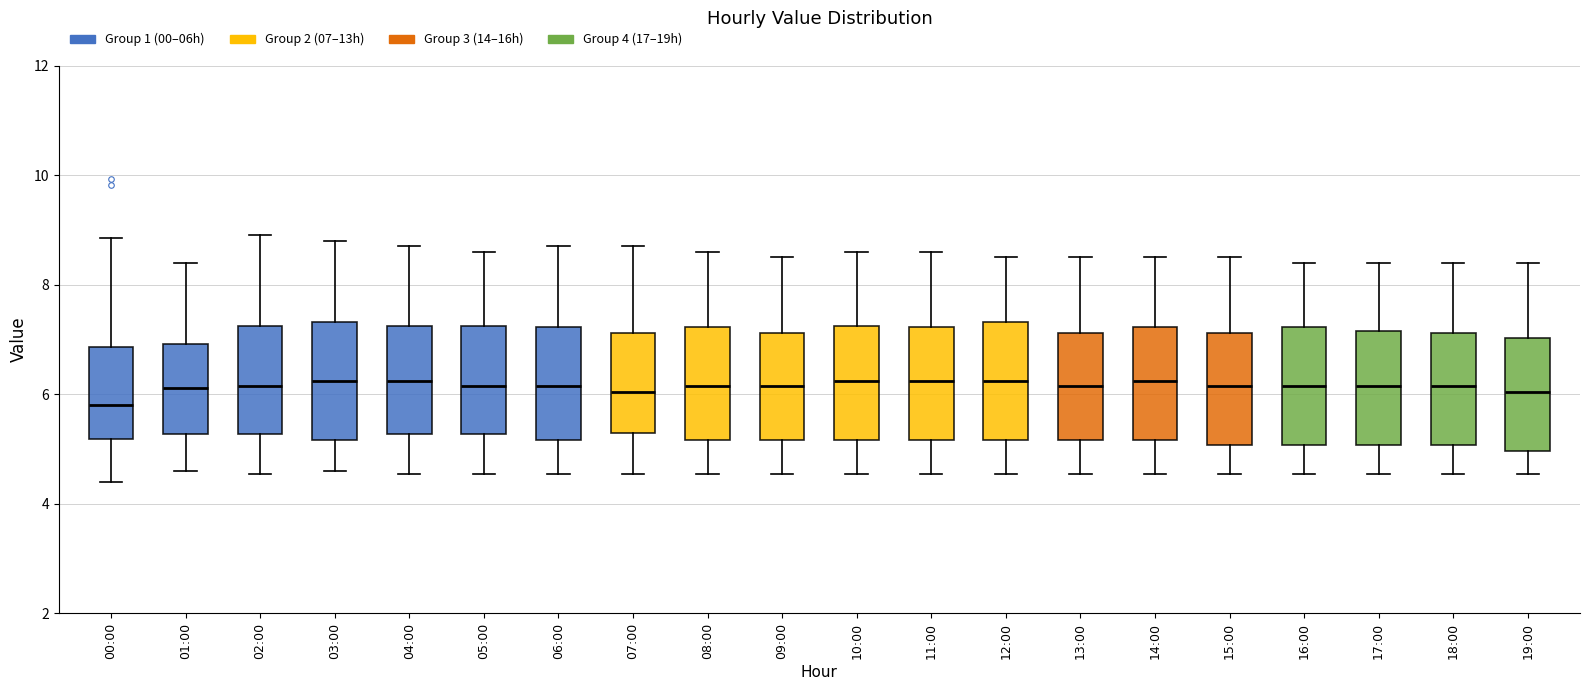

Reading left to right, transcribe this box plot: for each box, give where its median line is, the range the box spans, and where its two whiskers end, as read against the y-axis. The values are not printed on the chart, so give them approximately, as read against the axis.

00:00: median 5.8, box 5.2 to 6.8, whiskers 4.4 to 8.8
01:00: median 6.2, box 5.2 to 7.0, whiskers 4.6 to 8.4
02:00: median 6.2, box 5.2 to 7.2, whiskers 4.6 to 9.0
03:00: median 6.2, box 5.2 to 7.4, whiskers 4.6 to 8.8
04:00: median 6.2, box 5.2 to 7.2, whiskers 4.6 to 8.8
05:00: median 6.2, box 5.2 to 7.2, whiskers 4.6 to 8.6
06:00: median 6.2, box 5.2 to 7.2, whiskers 4.6 to 8.8
07:00: median 6.0, box 5.4 to 7.2, whiskers 4.6 to 8.8
08:00: median 6.2, box 5.2 to 7.2, whiskers 4.6 to 8.6
09:00: median 6.2, box 5.2 to 7.2, whiskers 4.6 to 8.6
10:00: median 6.2, box 5.2 to 7.2, whiskers 4.6 to 8.6
11:00: median 6.2, box 5.2 to 7.2, whiskers 4.6 to 8.6
12:00: median 6.2, box 5.2 to 7.4, whiskers 4.6 to 8.6
13:00: median 6.2, box 5.2 to 7.2, whiskers 4.6 to 8.6
14:00: median 6.2, box 5.2 to 7.2, whiskers 4.6 to 8.6
15:00: median 6.2, box 5.0 to 7.2, whiskers 4.6 to 8.6
16:00: median 6.2, box 5.0 to 7.2, whiskers 4.6 to 8.4
17:00: median 6.2, box 5.0 to 7.2, whiskers 4.6 to 8.4
18:00: median 6.2, box 5.0 to 7.2, whiskers 4.6 to 8.4
19:00: median 6.0, box 5.0 to 7.0, whiskers 4.6 to 8.4